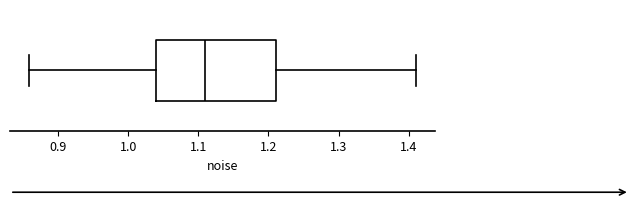

Transcribe this box plot: give where the median line is, the range the box spans, and where the two whiskers end, as read against the x-axis. The values are not printed on the chart, so give them approximately, as read against the axis.

median 1.11, box 1.04 to 1.21, whiskers 0.86 to 1.41